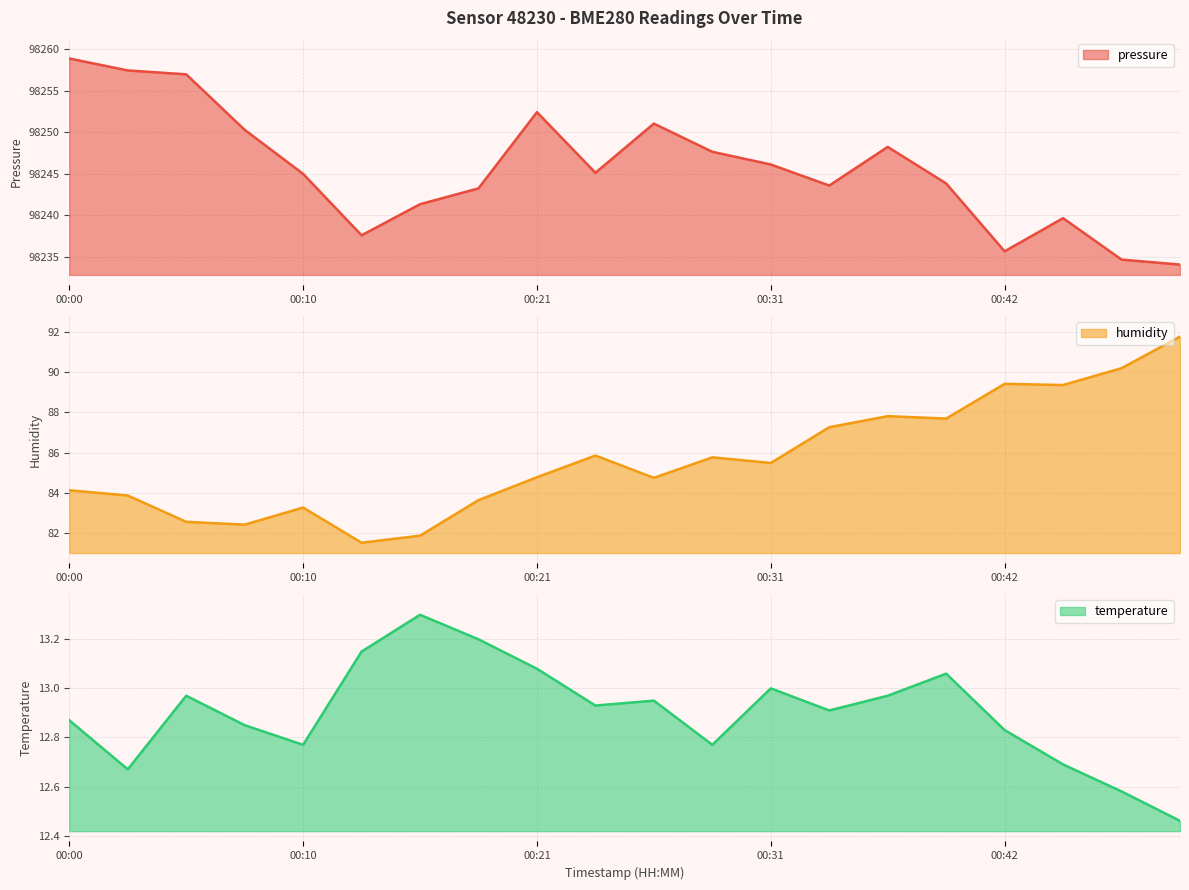

Reading right to left, what are all the values shown in this chart?

pressure: 98234.1	98234.7	98239.7	98235.7	98243.8	98248.2	98243.6	98246.1	98247.7	98251.1	98245.1	98252.4	98243.2	98241.3	98237.6	98245.0	98250.3	98257.0	98257.5	98258.9
humidity: 91.8	90.2	89.4	89.4	87.7	87.8	87.3	85.5	85.8	84.7	85.8	84.8	83.6	81.9	81.5	83.3	82.4	82.5	83.9	84.1
temperature: 12.5	12.6	12.7	12.8	13.1	13.0	12.9	13.0	12.8	12.9	12.9	13.1	13.2	13.3	13.2	12.8	12.8	13.0	12.7	12.9